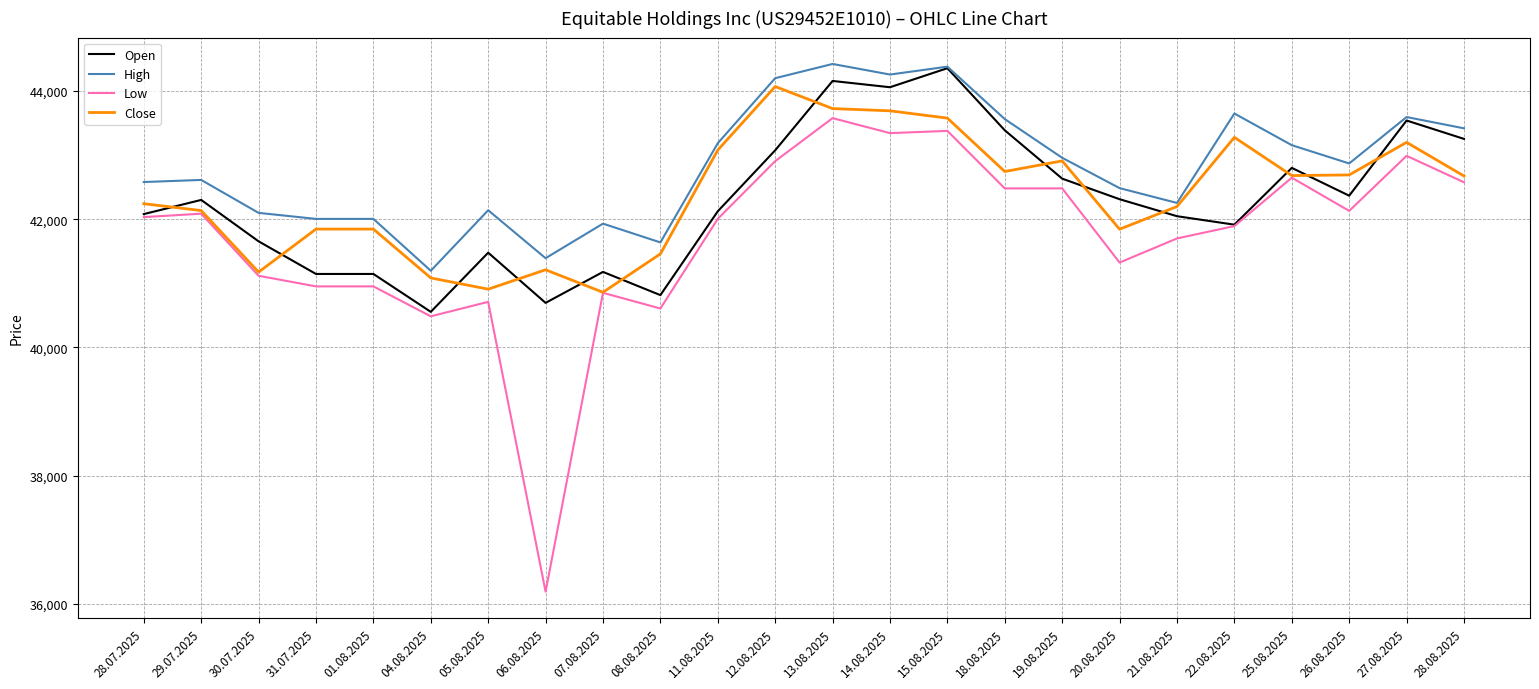

True or false: Close and Open intersect in this chart.

True